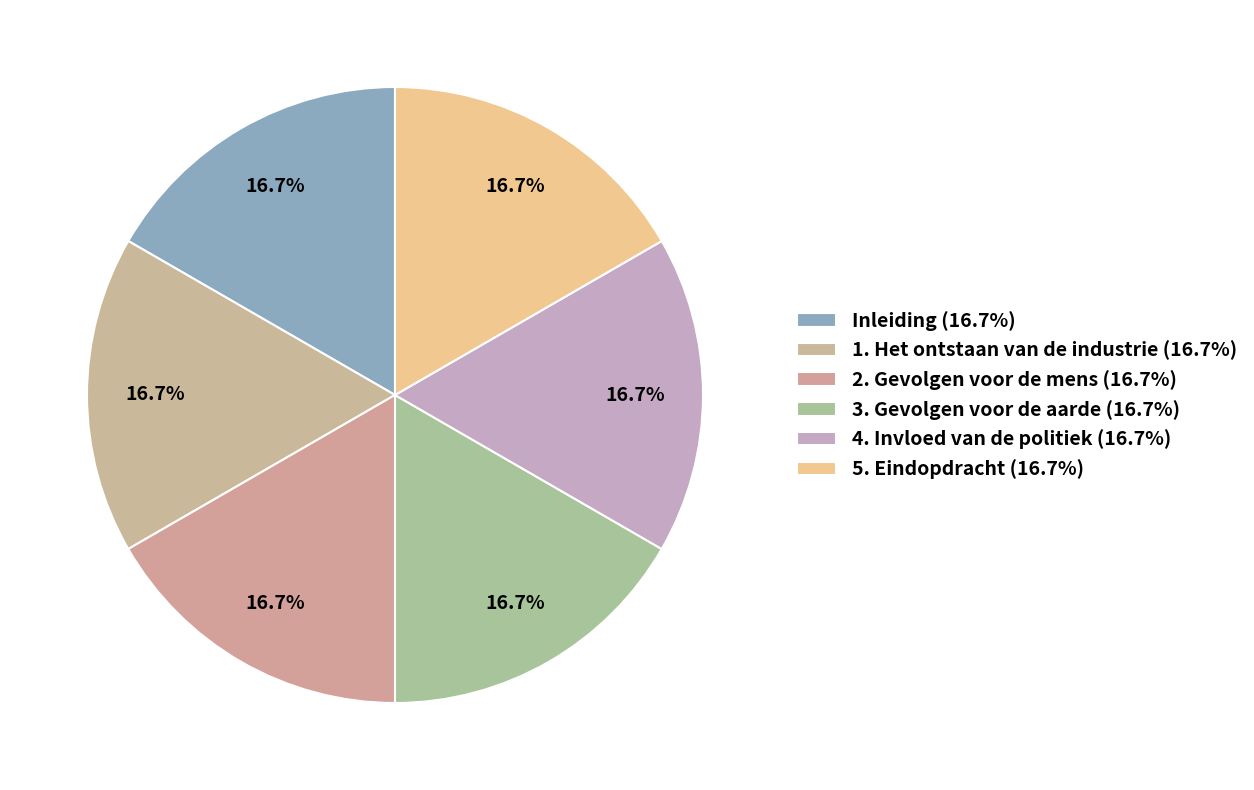

Combined, do 1. Het ontstaan van de industrie and 2. Gevolgen voor de mens account for over 50%?

No